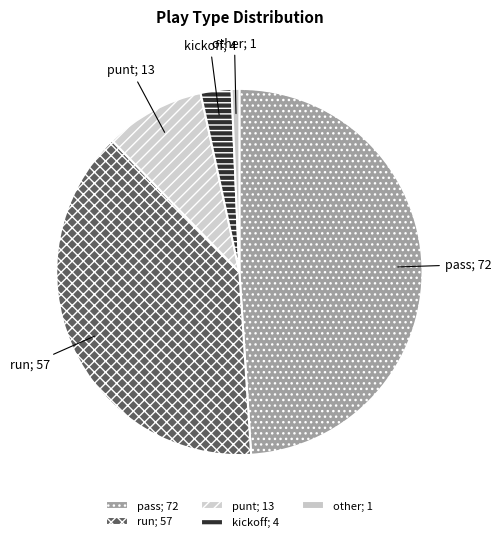

Is the sum of punt and pass greater than half?

Yes